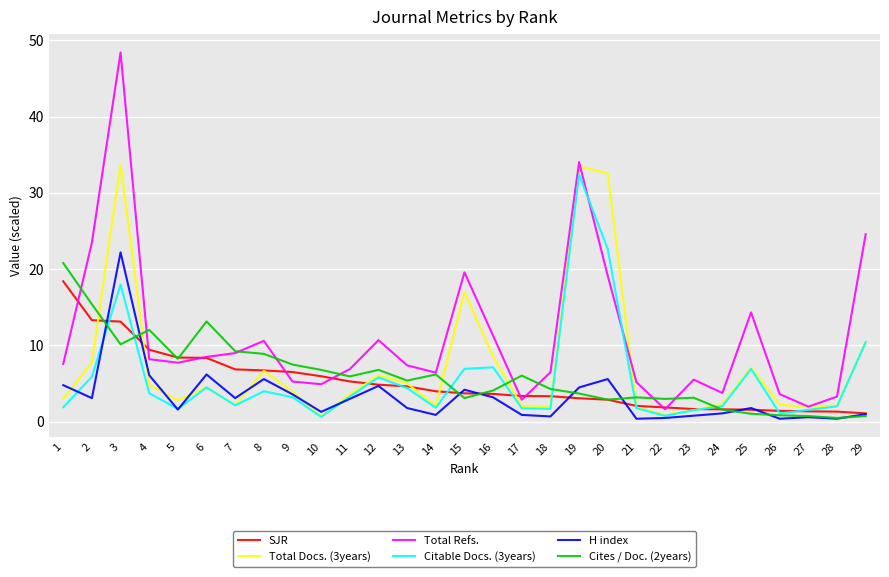

What is the highest value of the SJR series?

18.4